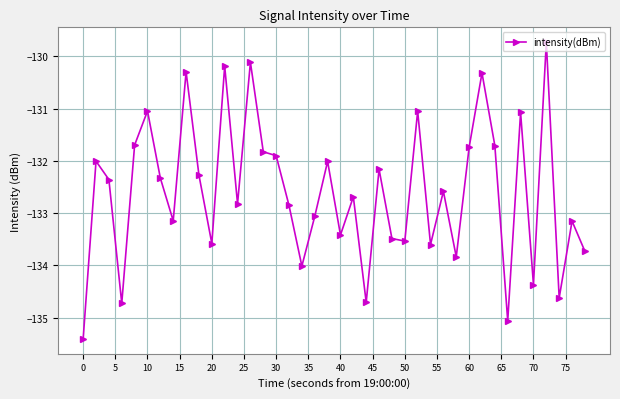

True or false: the data has more than 2 interior local peaks.

True